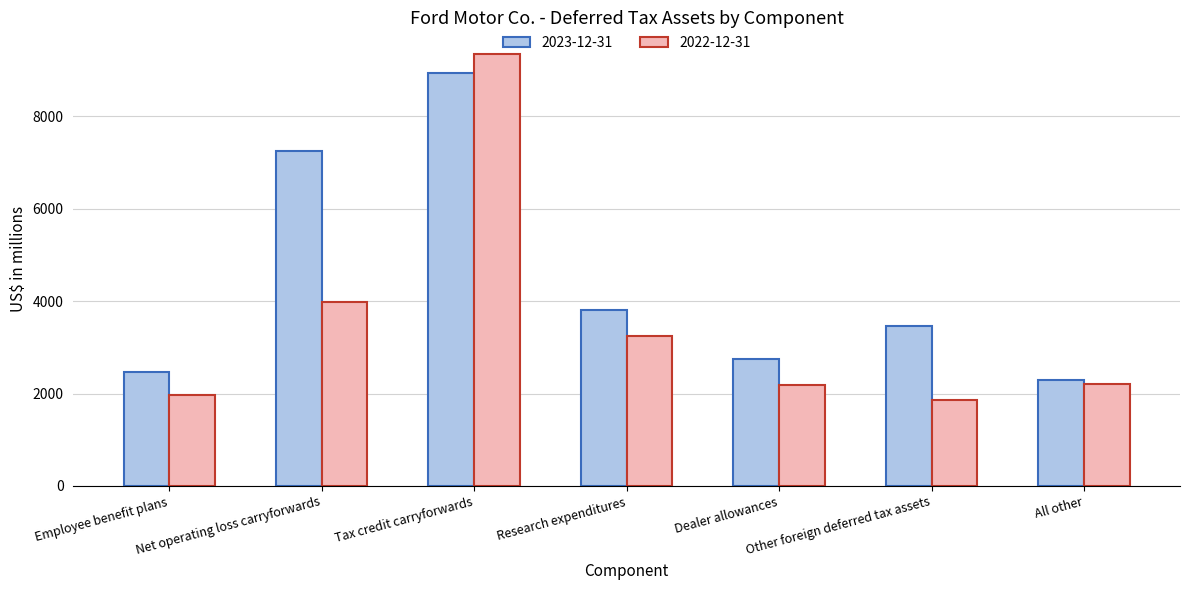

The 2023-12-31 series shows 2299 at All other. True or false?

True